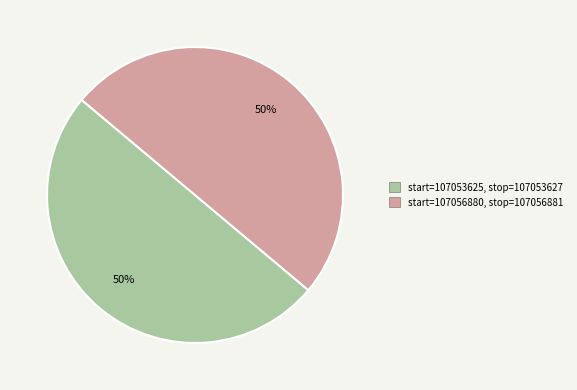

Count the number of slices in the pie.

2